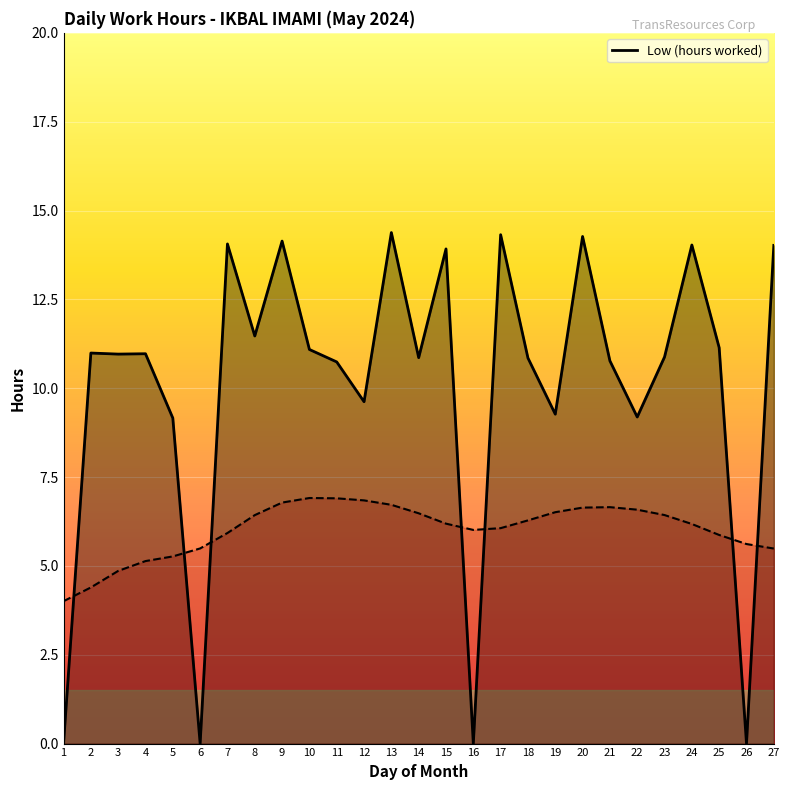

How many points are lower than both their immediate neighbors (excluding endpoints)?

9